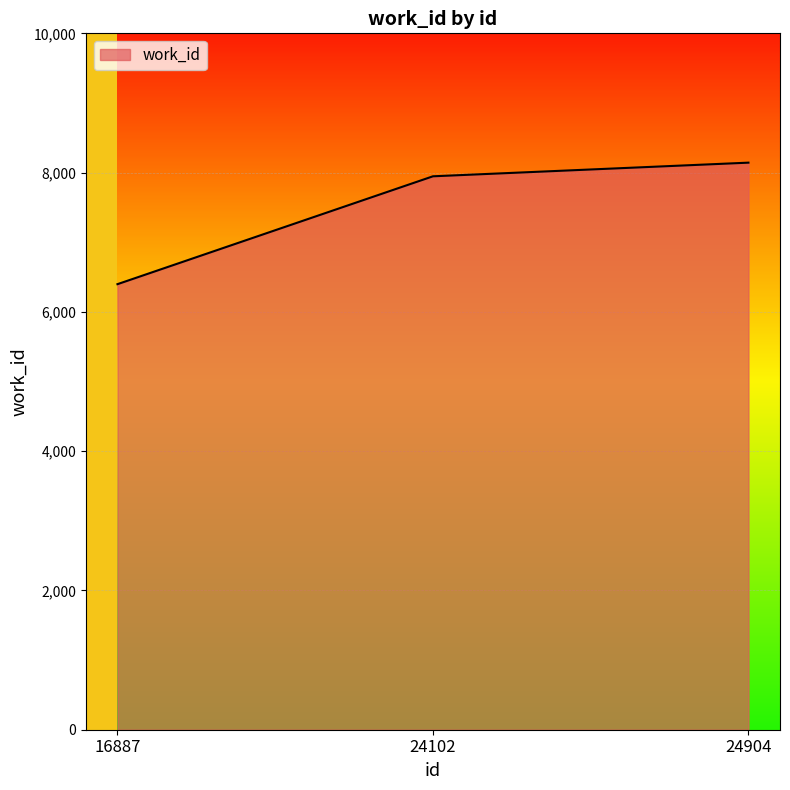

How many lines are shown in the chart?

1